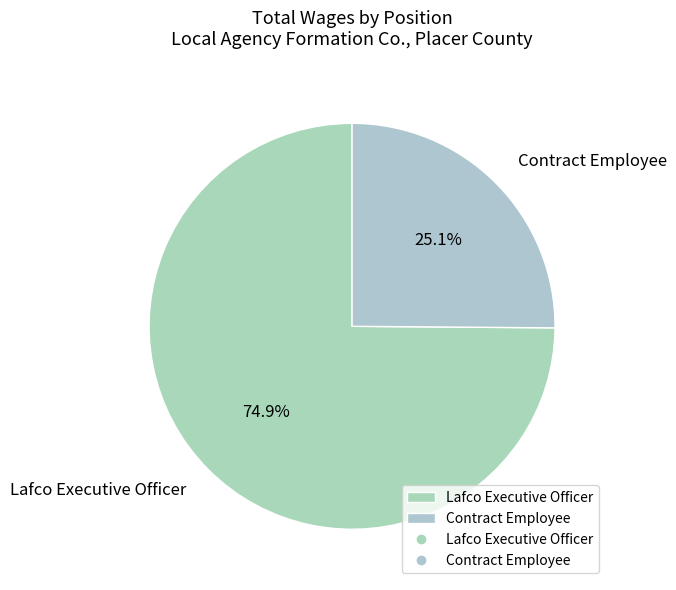

Rank the categories by value from lowest to highest.

Contract Employee, Lafco Executive Officer